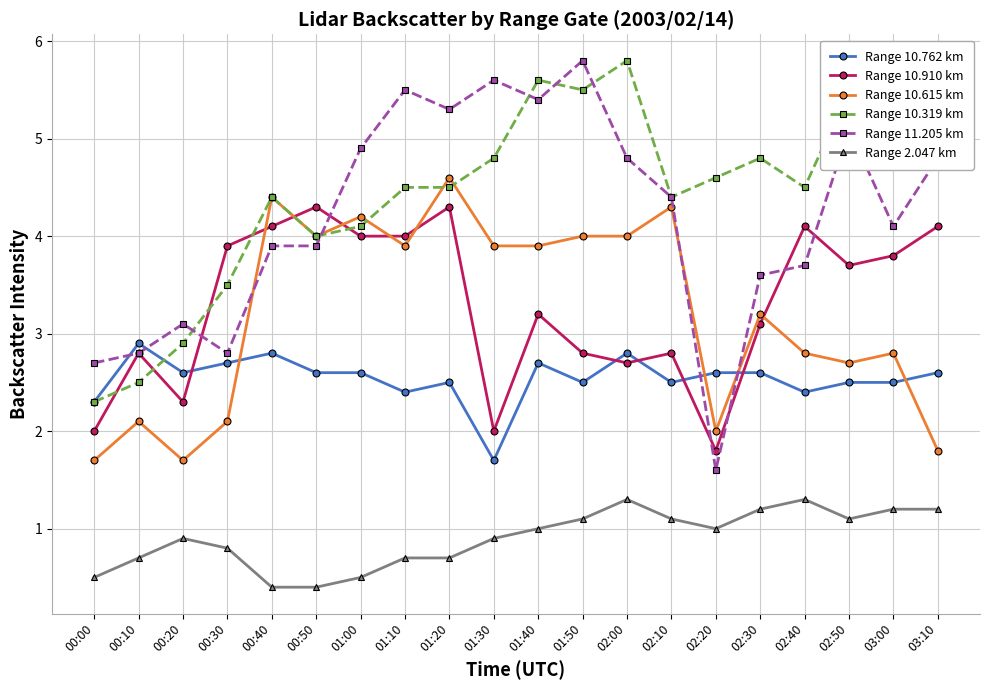

Reading left to right, list all the values displayed in this chart.

Range 10.762 km: 00:00=2.3	00:10=2.9	00:20=2.6	00:30=2.7	00:40=2.8	00:50=2.6	01:00=2.6	01:10=2.4	01:20=2.5	01:30=1.7	01:40=2.7	01:50=2.5	02:00=2.8	02:10=2.5	02:20=2.6	02:30=2.6	02:40=2.4	02:50=2.5	03:00=2.5	03:10=2.6
Range 10.910 km: 00:00=2.0	00:10=2.8	00:20=2.3	00:30=3.9	00:40=4.1	00:50=4.3	01:00=4.0	01:10=4.0	01:20=4.3	01:30=2.0	01:40=3.2	01:50=2.8	02:00=2.7	02:10=2.8	02:20=1.8	02:30=3.1	02:40=4.1	02:50=3.7	03:00=3.8	03:10=4.1
Range 10.615 km: 00:00=1.7	00:10=2.1	00:20=1.7	00:30=2.1	00:40=4.4	00:50=4.0	01:00=4.2	01:10=3.9	01:20=4.6	01:30=3.9	01:40=3.9	01:50=4.0	02:00=4.0	02:10=4.3	02:20=2.0	02:30=3.2	02:40=2.8	02:50=2.7	03:00=2.8	03:10=1.8
Range 10.319 km: 00:00=2.3	00:10=2.5	00:20=2.9	00:30=3.5	00:40=4.4	00:50=4.0	01:00=4.1	01:10=4.5	01:20=4.5	01:30=4.8	01:40=5.6	01:50=5.5	02:00=5.8	02:10=4.4	02:20=4.6	02:30=4.8	02:40=4.5	02:50=5.5	03:00=5.4	03:10=5.3
Range 11.205 km: 00:00=2.7	00:10=2.8	00:20=3.1	00:30=2.8	00:40=3.9	00:50=3.9	01:00=4.9	01:10=5.5	01:20=5.3	01:30=5.6	01:40=5.4	01:50=5.8	02:00=4.8	02:10=4.4	02:20=1.6	02:30=3.6	02:40=3.7	02:50=5.1	03:00=4.1	03:10=4.8
Range 2.047 km: 00:00=0.5	00:10=0.7	00:20=0.9	00:30=0.8	00:40=0.4	00:50=0.4	01:00=0.5	01:10=0.7	01:20=0.7	01:30=0.9	01:40=1.0	01:50=1.1	02:00=1.3	02:10=1.1	02:20=1.0	02:30=1.2	02:40=1.3	02:50=1.1	03:00=1.2	03:10=1.2